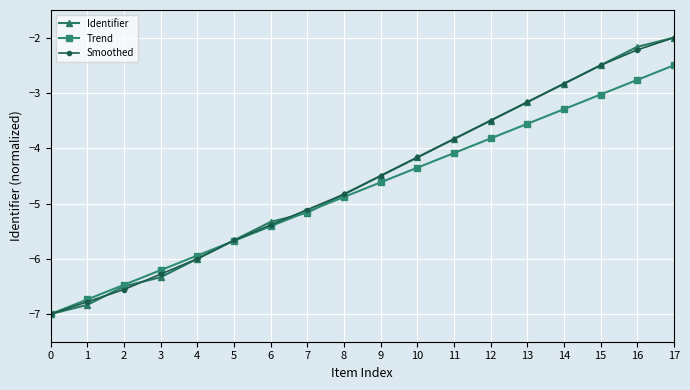

What is the value of the Smoothed point at the 2nd from the left?

-6.8